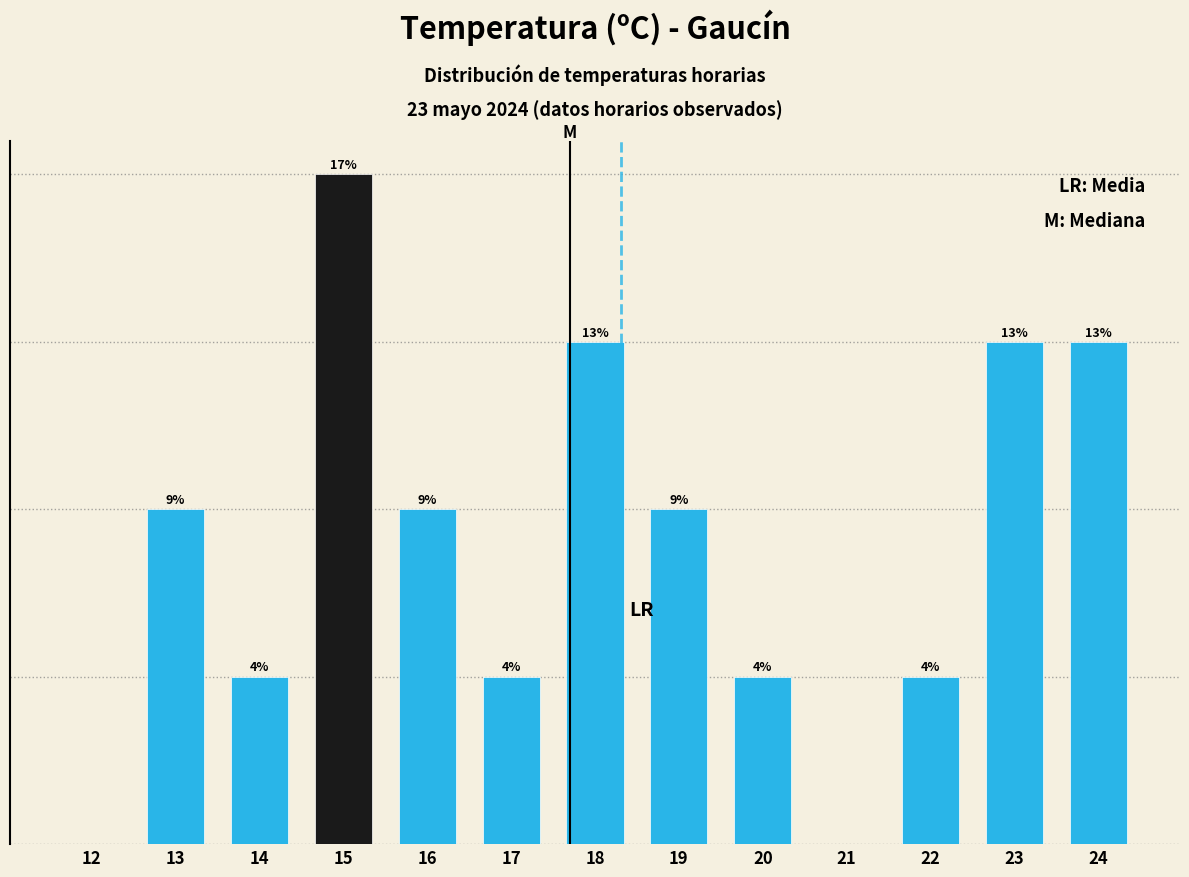

Are the bars horizontal?

No